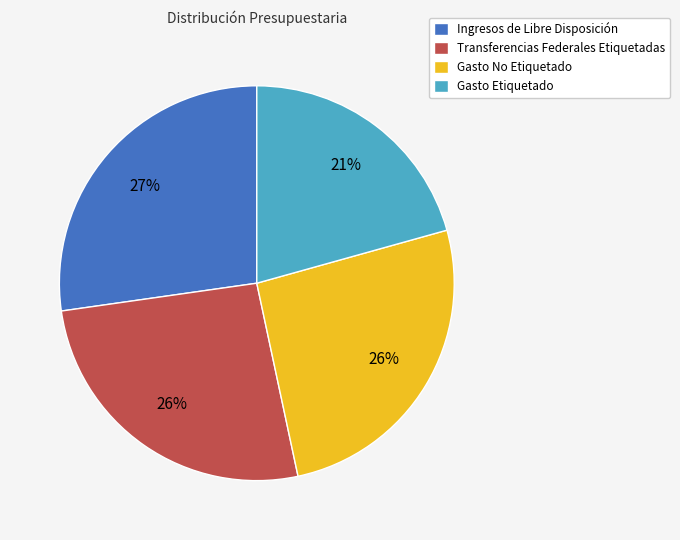

Is Transferencias Federales Etiquetadas the majority of the pie?

No